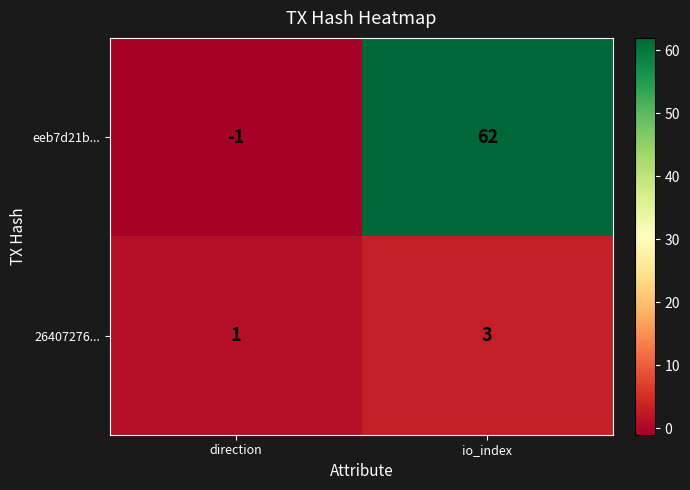

Which series has the widest spread of values?

eeb7d21b...